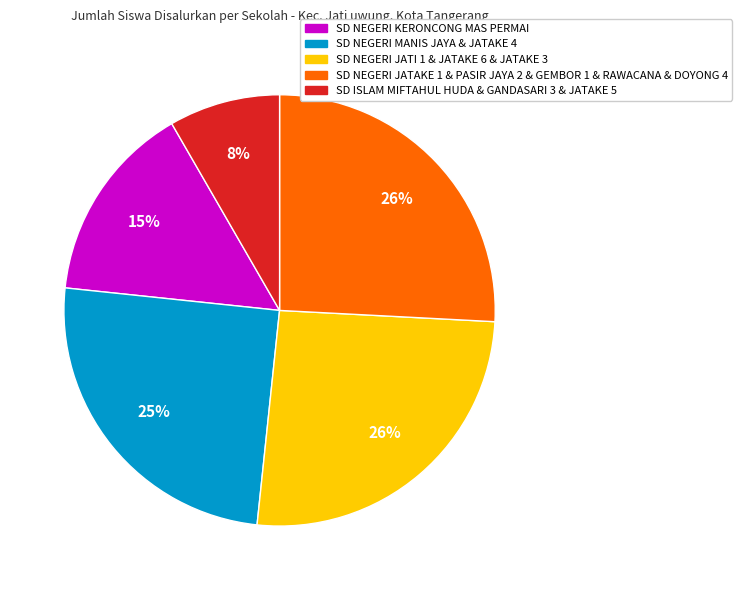

Which category has the smallest portion of the pie?

SD ISLAM MIFTAHUL HUDA & GANDASARI 3 & JATAKE 5